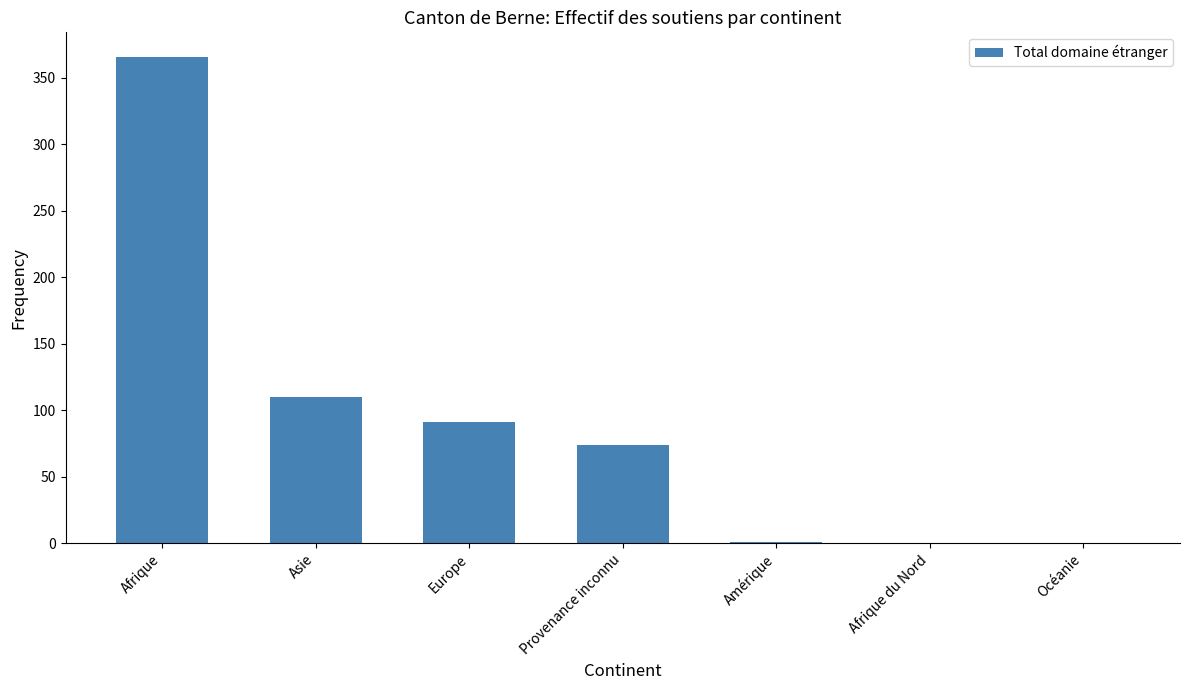

Is it true that the value at Provenance inconnu is 130?

False